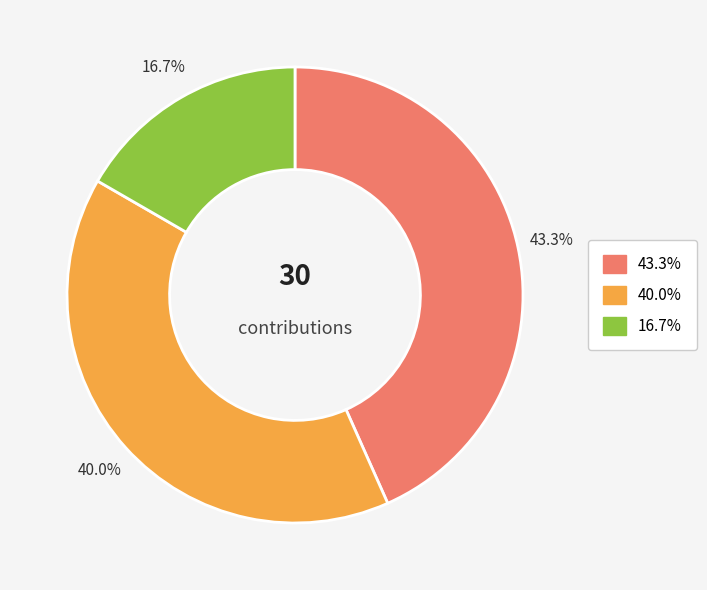

Does any single category account for the majority?

No